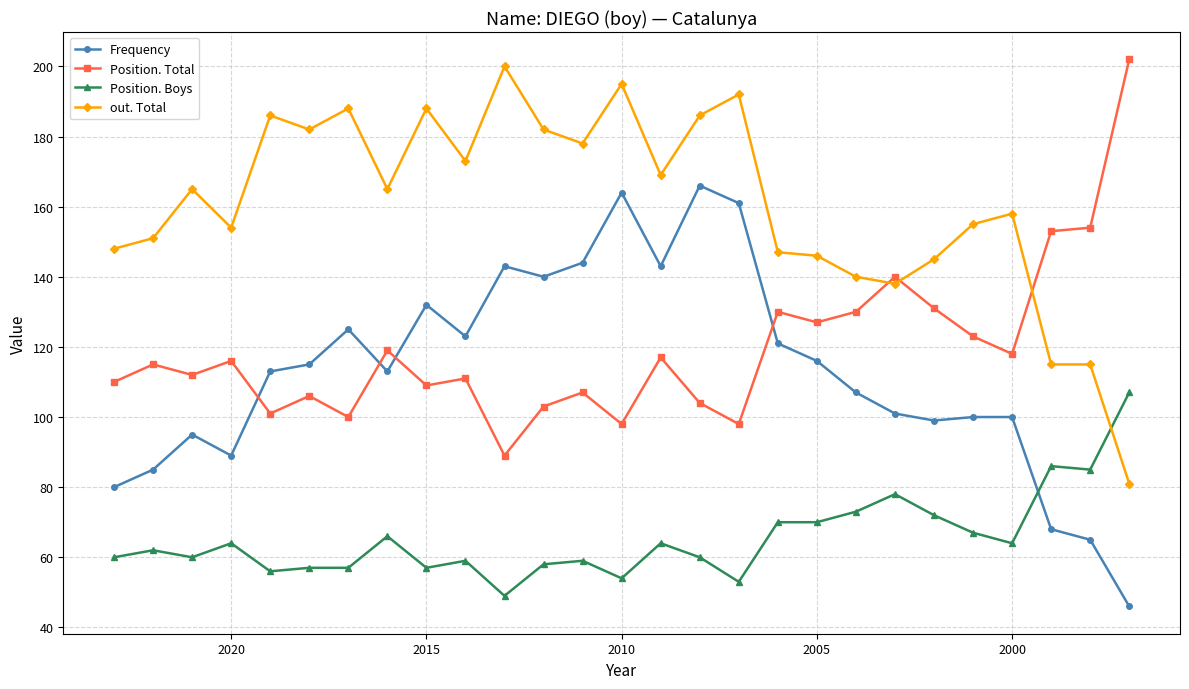

How many data points in Position. Total are less than 115?

13